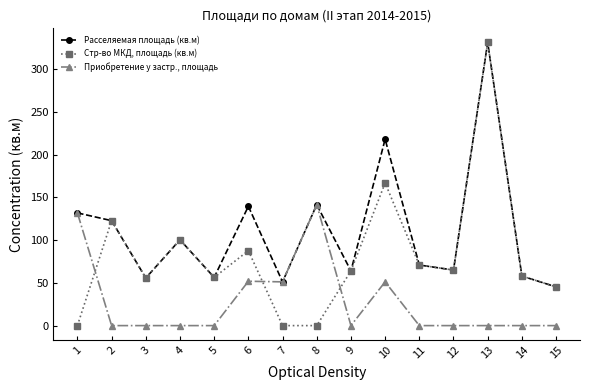

What is the total value across all series at 15?

90.6